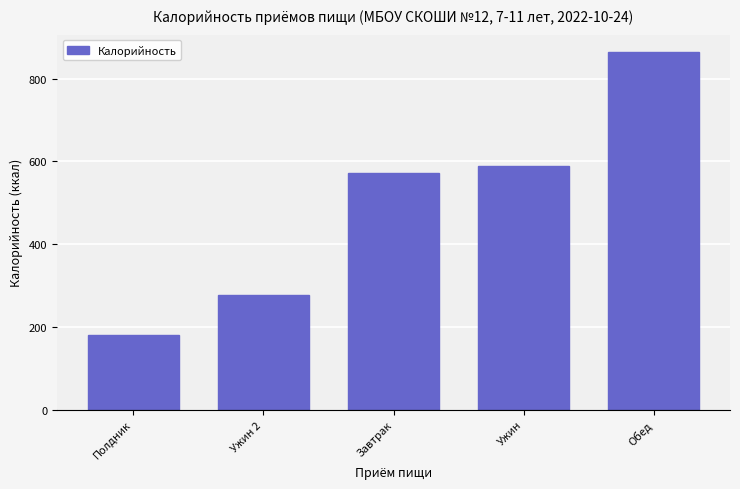

What is the smallest value displayed?

179.3